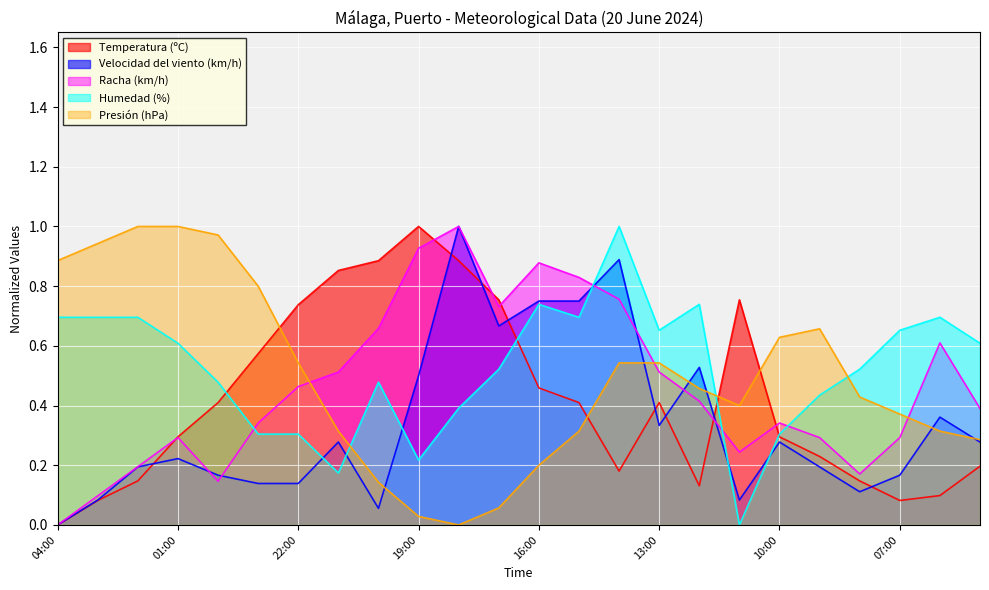

List the series in order of their peak value, highest first.

Temperatura (ºC), Velocidad del viento (km/h), Racha (km/h), Humedad (%), Presión (hPa)